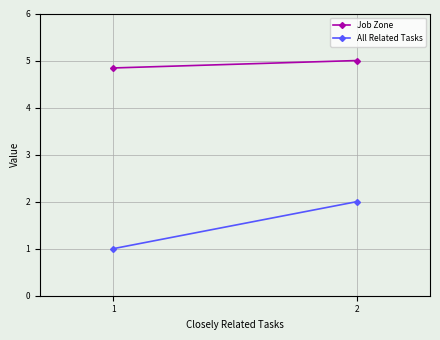

Read the All Related Tasks value at 1.

1.0